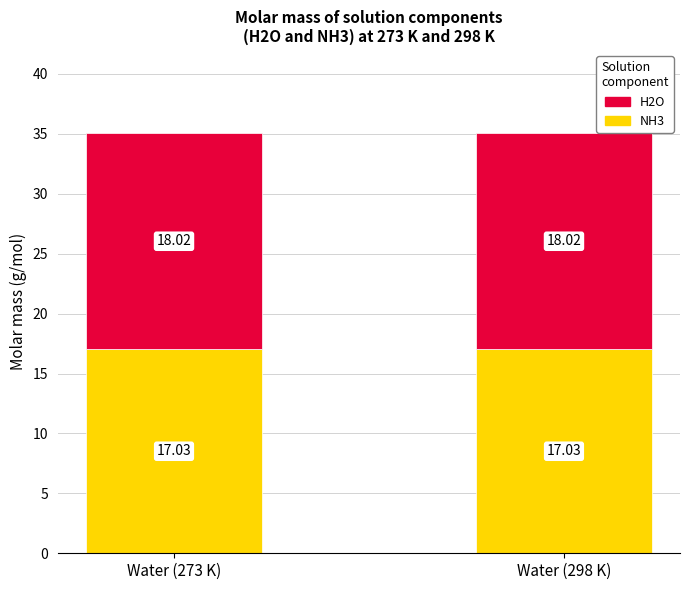

What is the average value of the NH3 series?

17.0